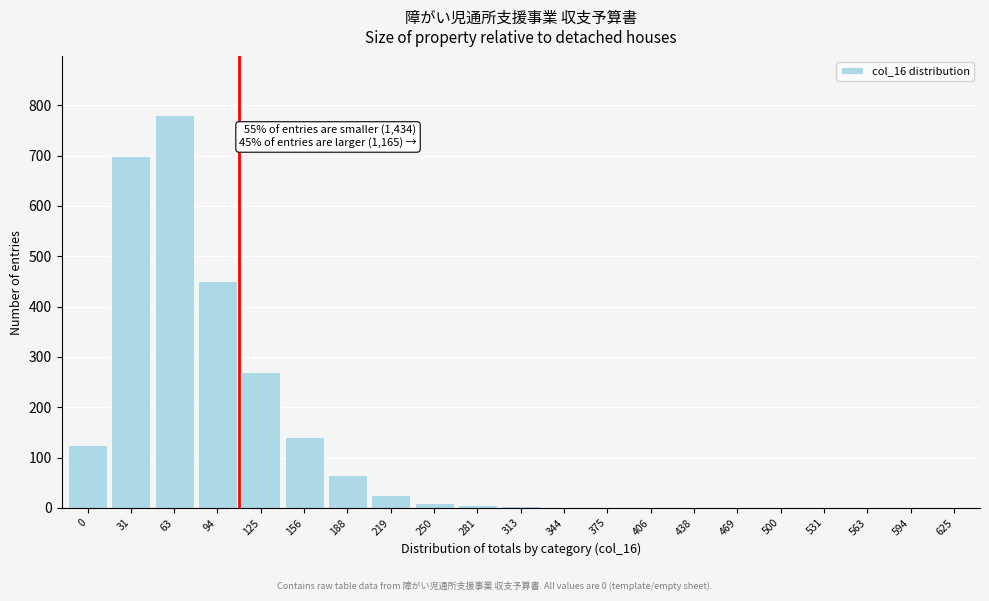

True or false: the data shows 450 at 94.

True